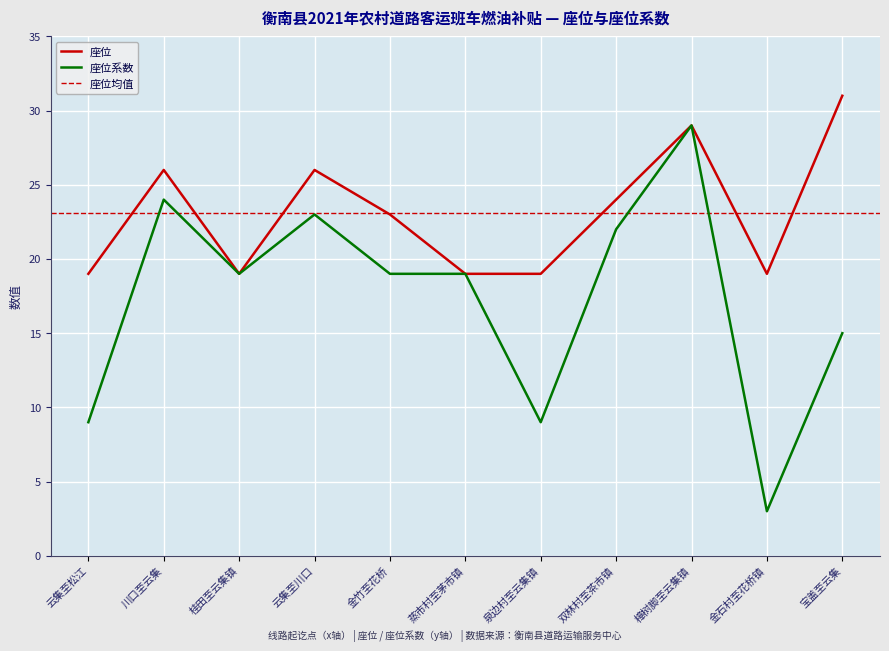

True or false: 座位 and 座位系数 cross at least once.

False